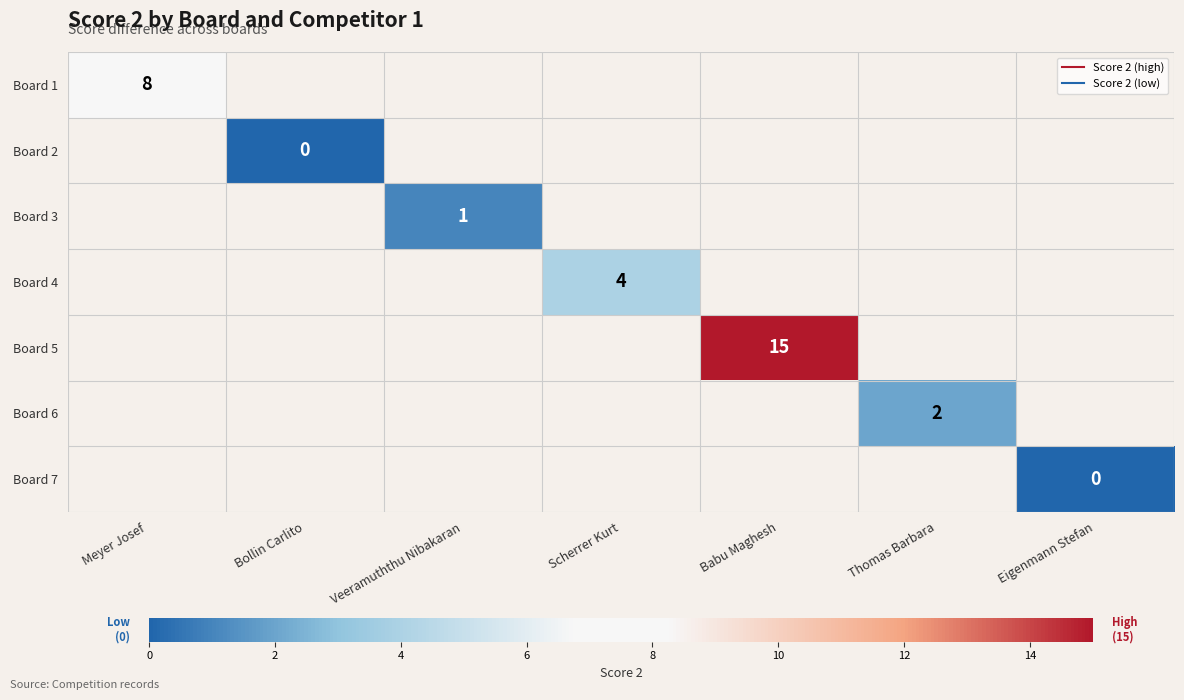

Between Bollin Carlito and Thomas Barbara, which is larger?

Thomas Barbara